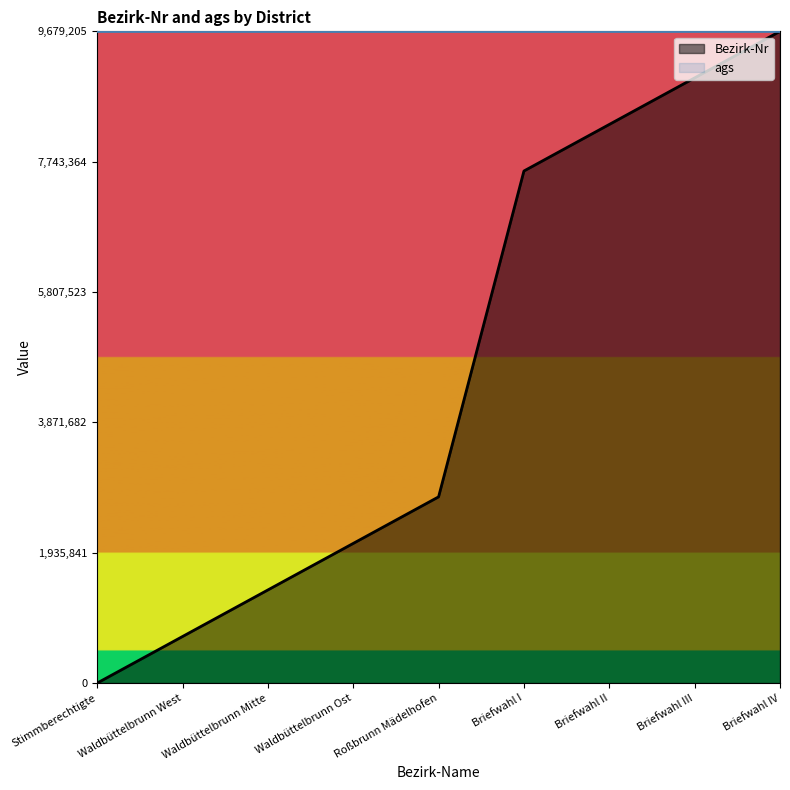

List the labels in order of value, largest first.

Briefwahl IV, Briefwahl III, Briefwahl II, Briefwahl I, Roßbrunn Mädelhofen, Waldbüttelbrunn Ost, Waldbüttelbrunn Mitte, Waldbüttelbrunn West, Stimmberechtigte